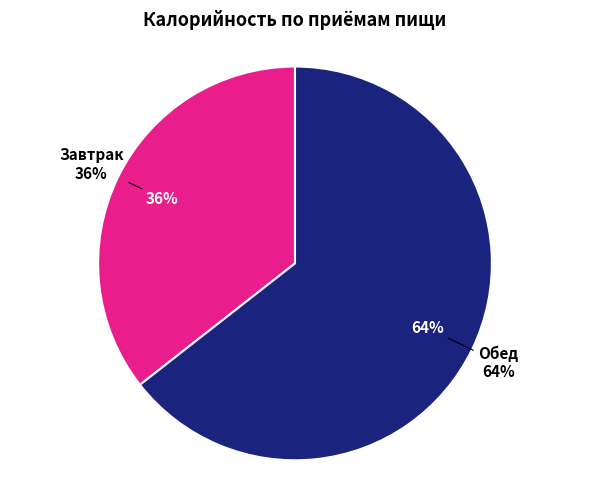

What percentage is the Завтрак slice, to the nearest percent?

36%